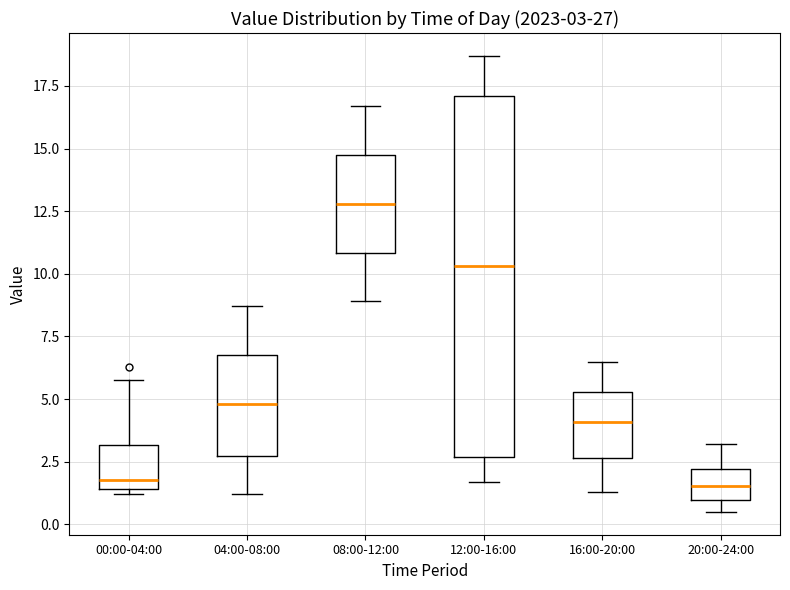

Comparing the boxes themselves (not the whiskers), which one is the tallest?

12:00-16:00